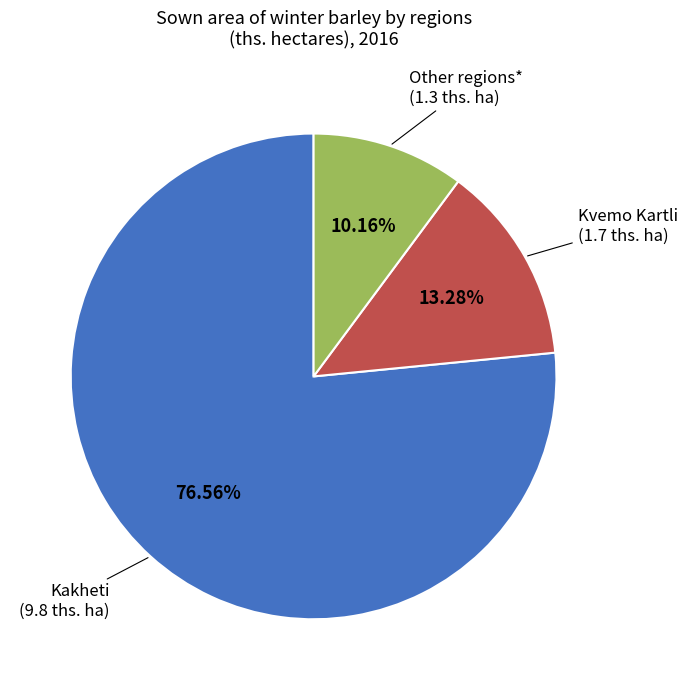

Does any single category account for the majority?

Yes